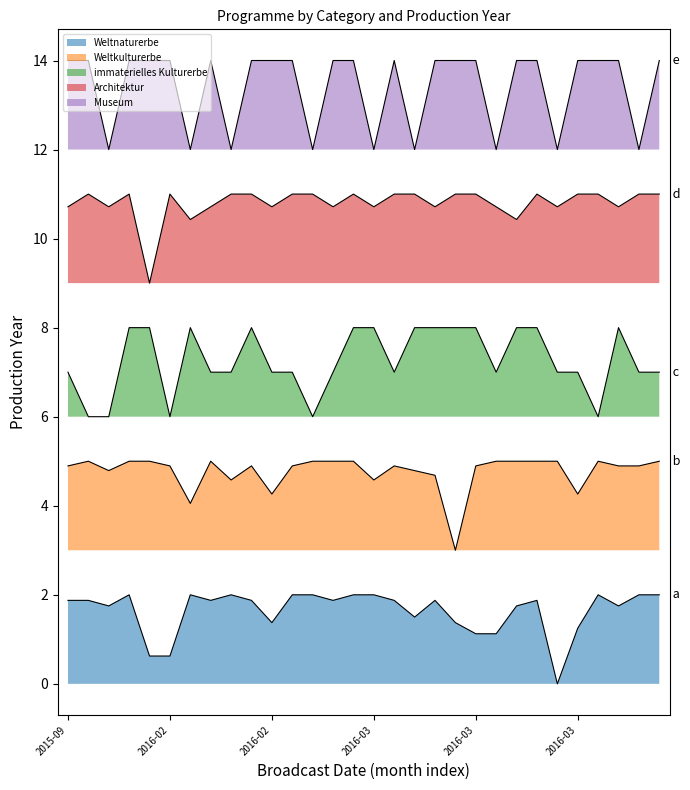

True or false: Weltnaturerbe has a value of 1.5 at 2016-03.

True